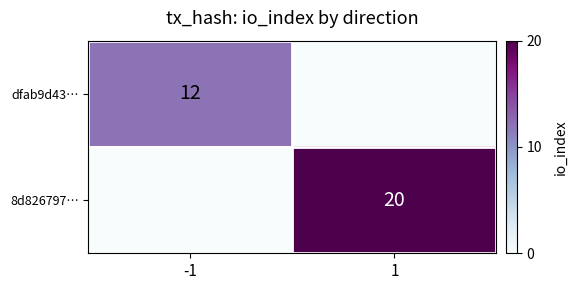

The dfab9d43… series shows 20 at -1. True or false?

False